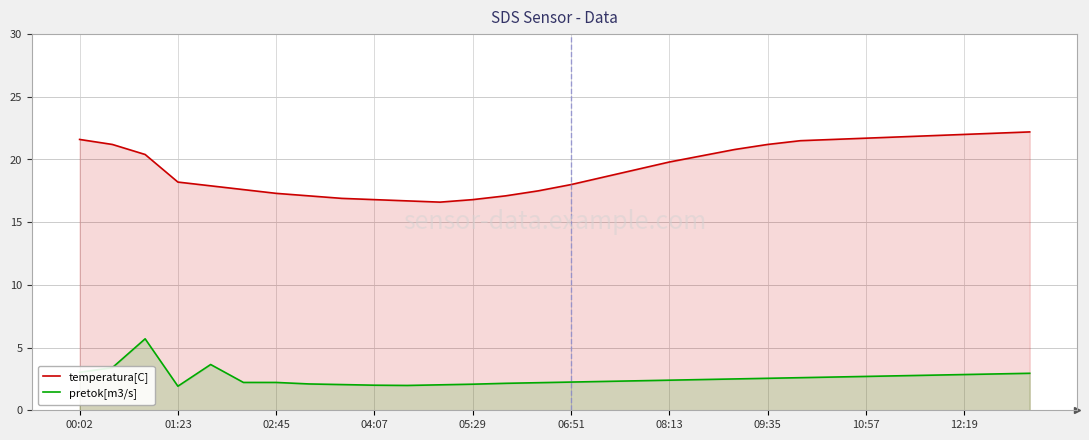

How many values in the pretok[m3/s] series are below 2?

2